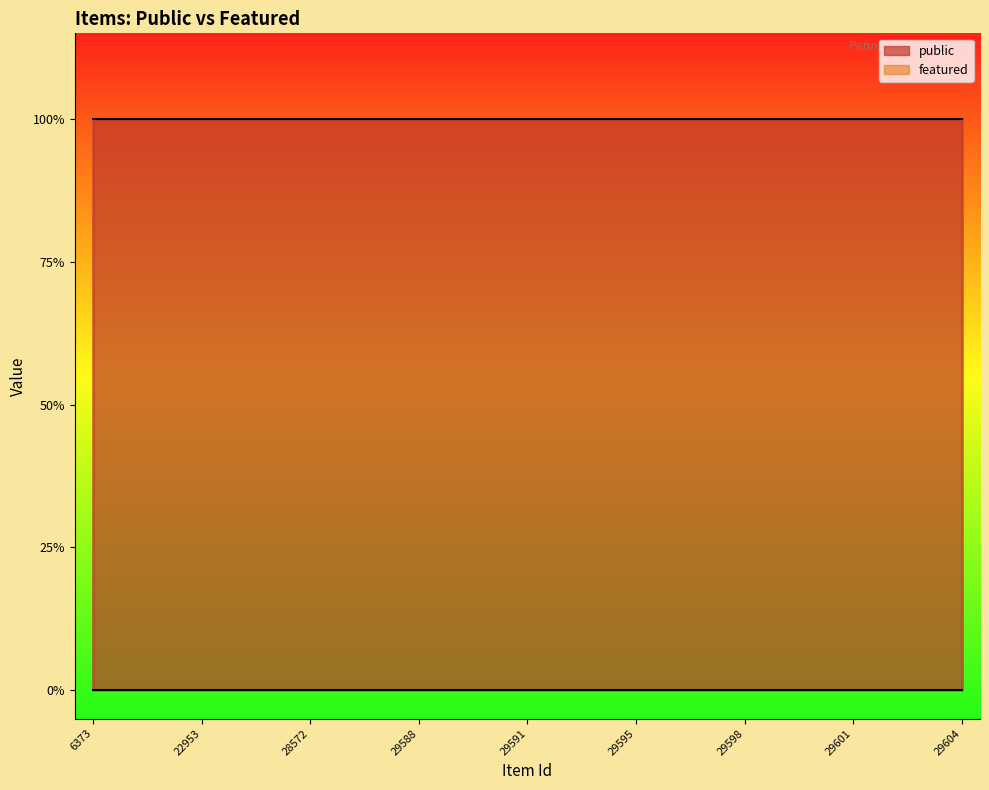

Does the chart have visible grid lines?

No